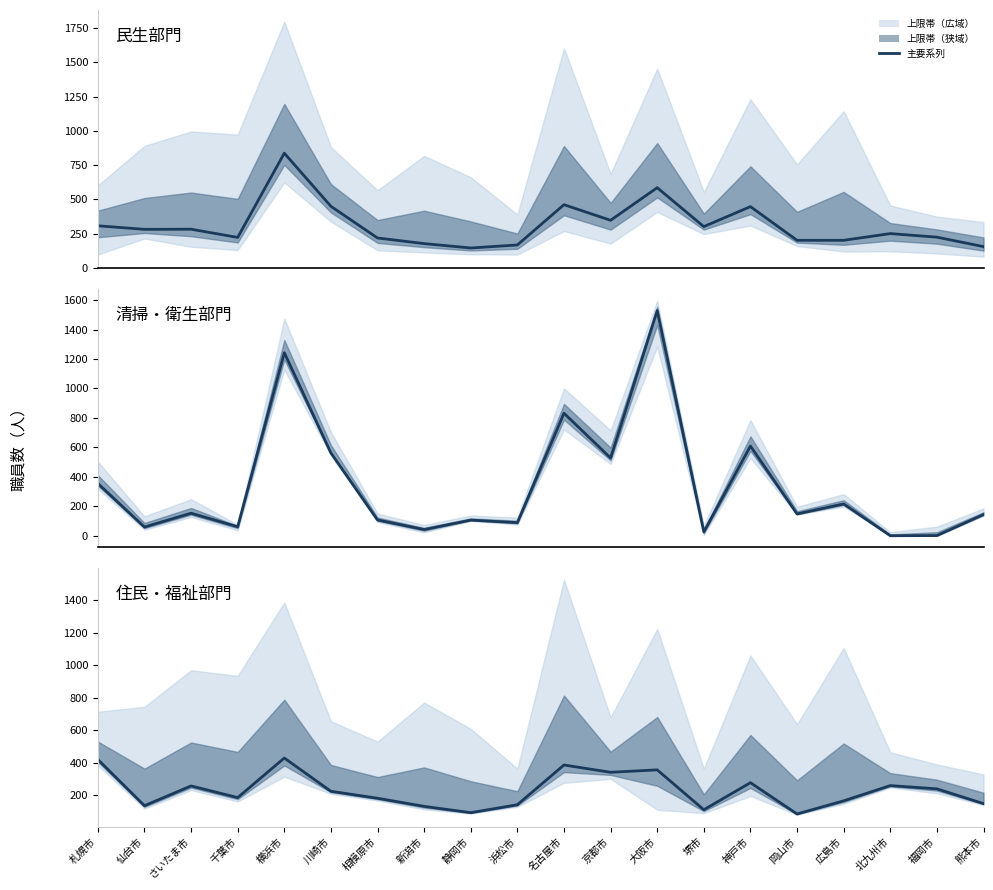

At which category does the chart reach its minimum across all series?

北九州市